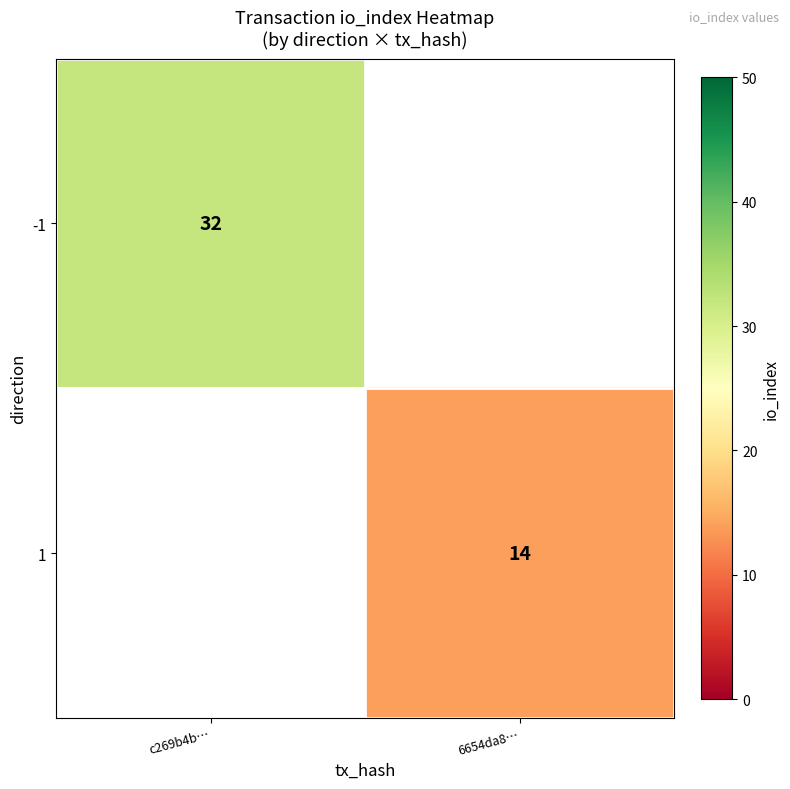

What is the smallest value displayed?

14.0